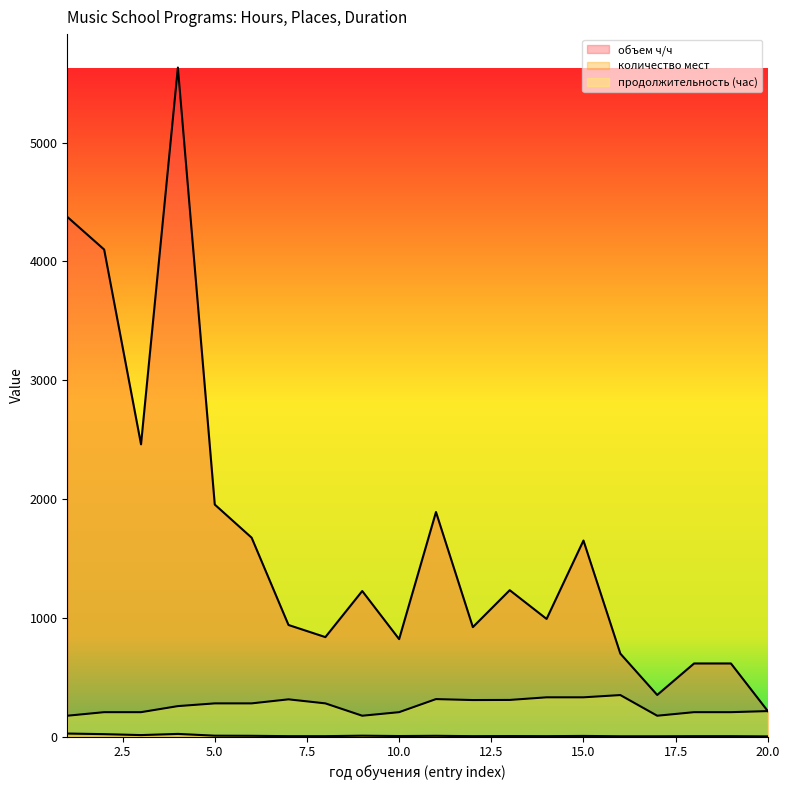

How many categories are shown in the chart?

20